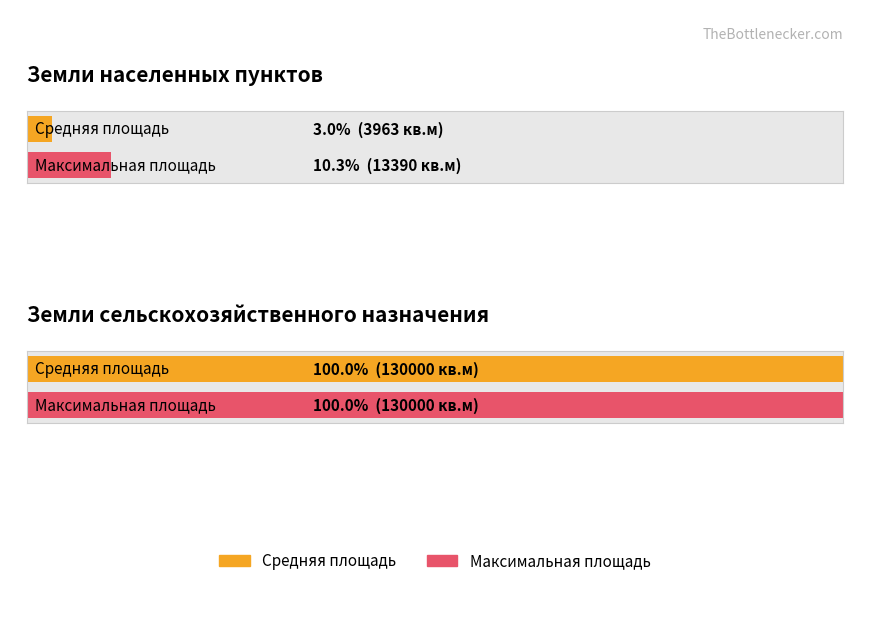

Which has a higher value, Земли населенных пунктов or Земли населенных пунктов?

Земли населенных пунктов